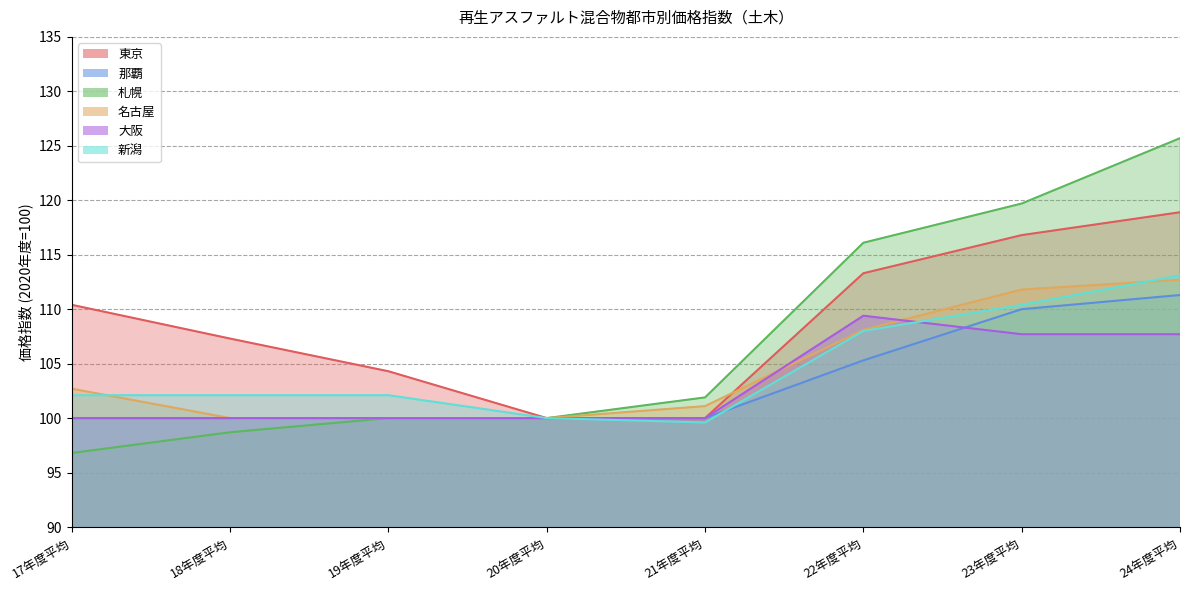

True or false: 札幌 and 東京 cross at least once.

False